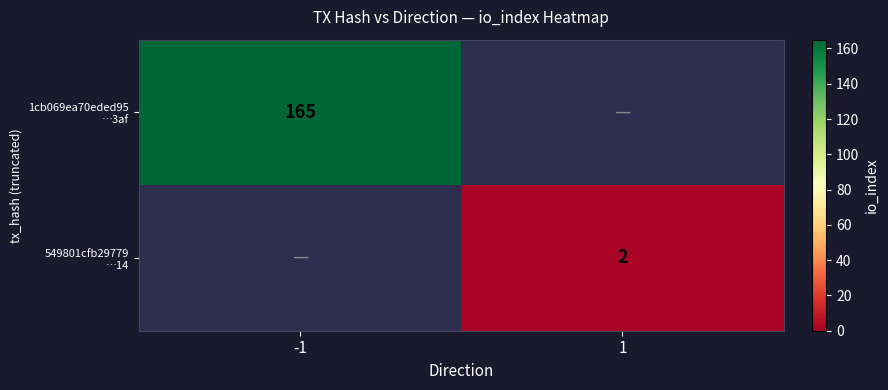

Which series has the largest range (max minus min)?

1cb069ea70eded95 …3af